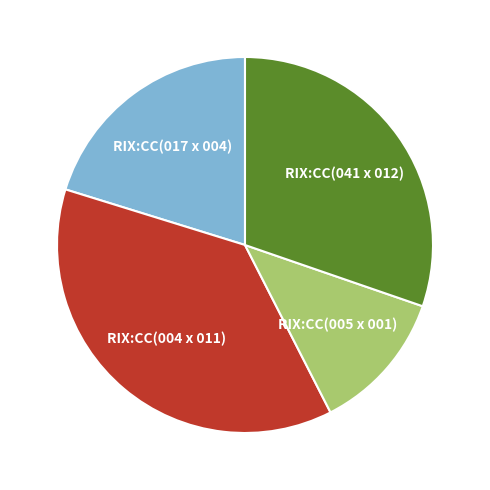

How many segments does this pie chart have?

4